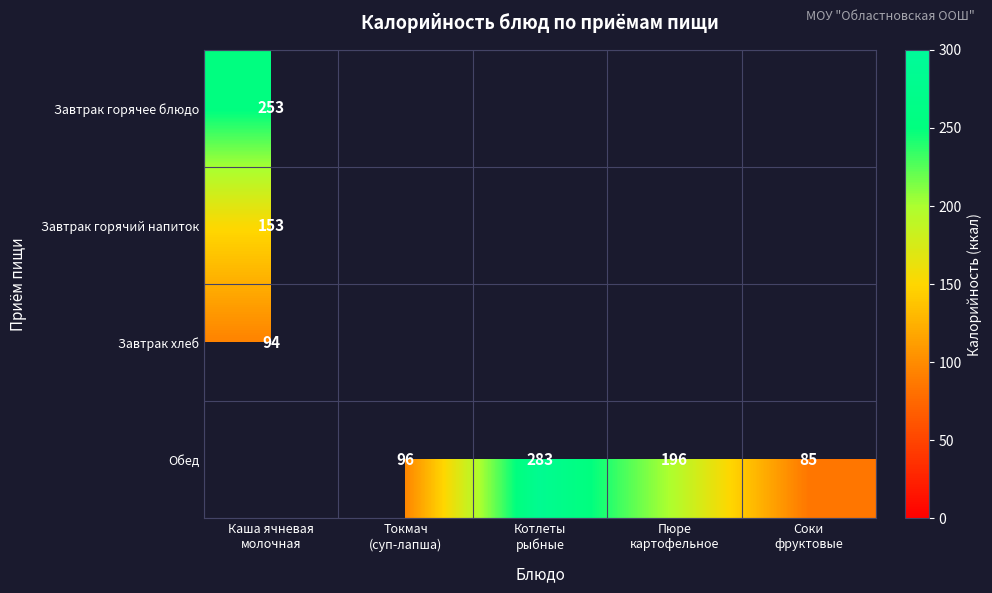

At how many categories does at least one series exceed 242?

2